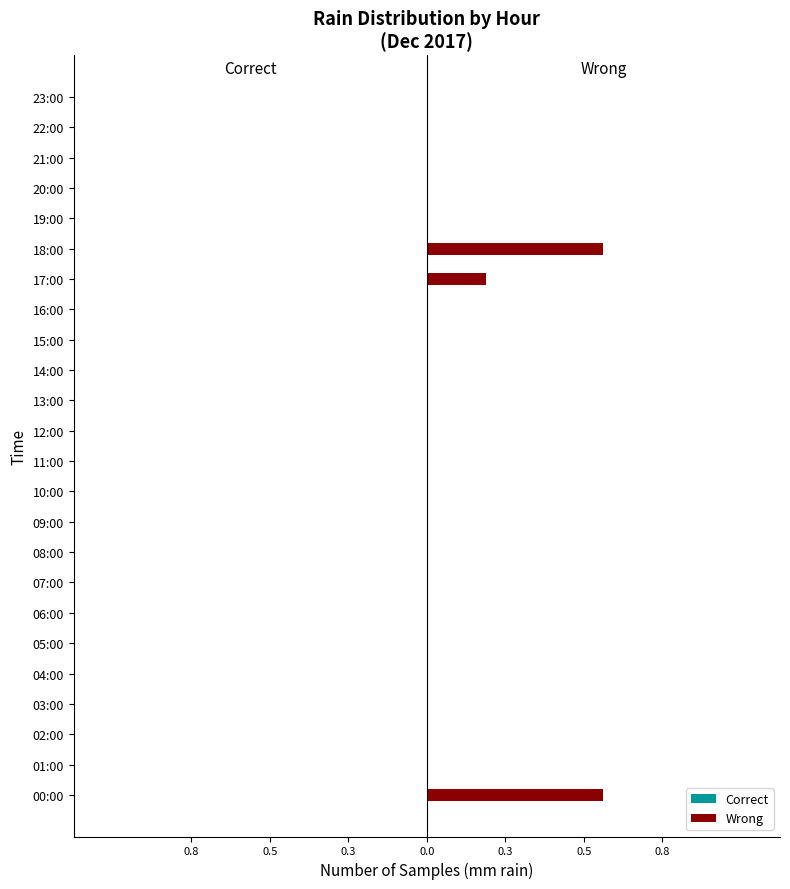

How many bars are there in total?

48